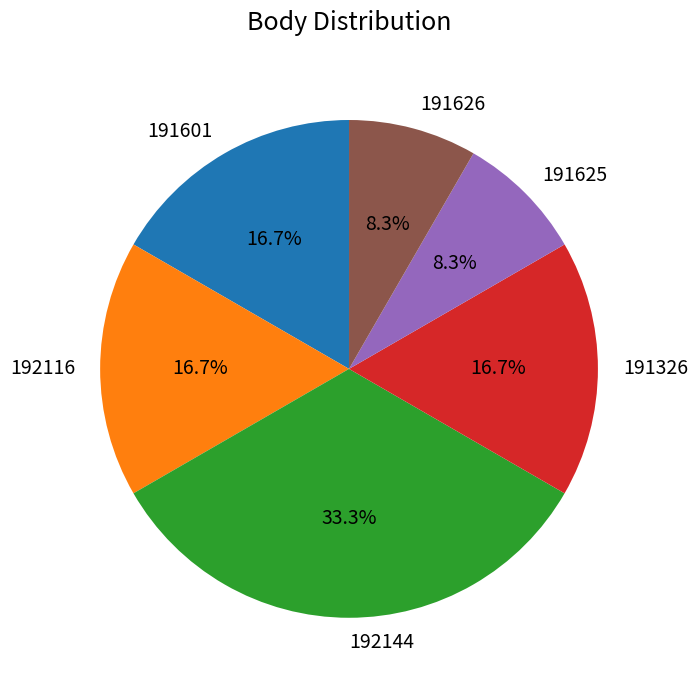

What is the total percentage of 192116 and 192144?

50.0%